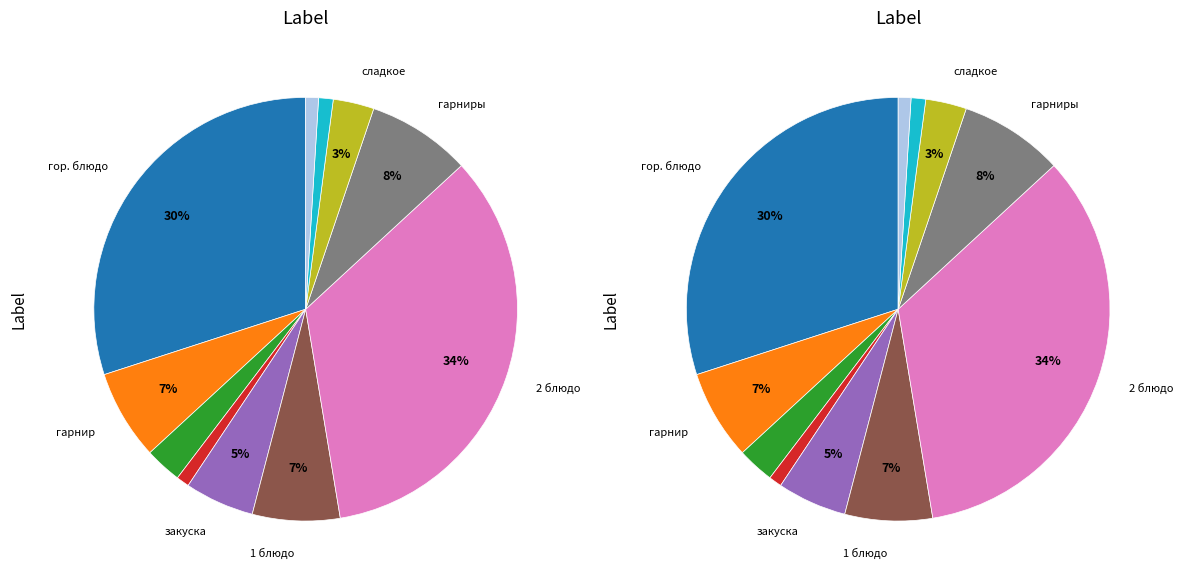

Combined, do гарниры and хлеб черн. account for over 50%?

No